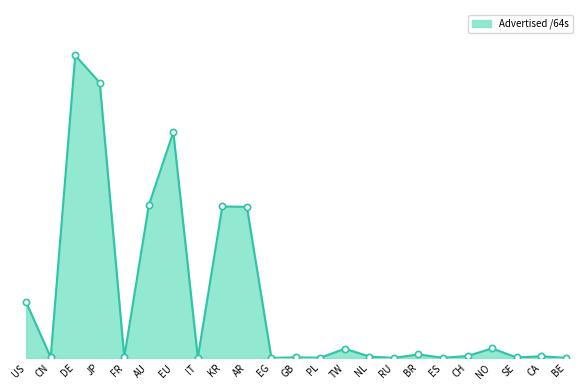

Which has a higher value, CN or TW?

TW